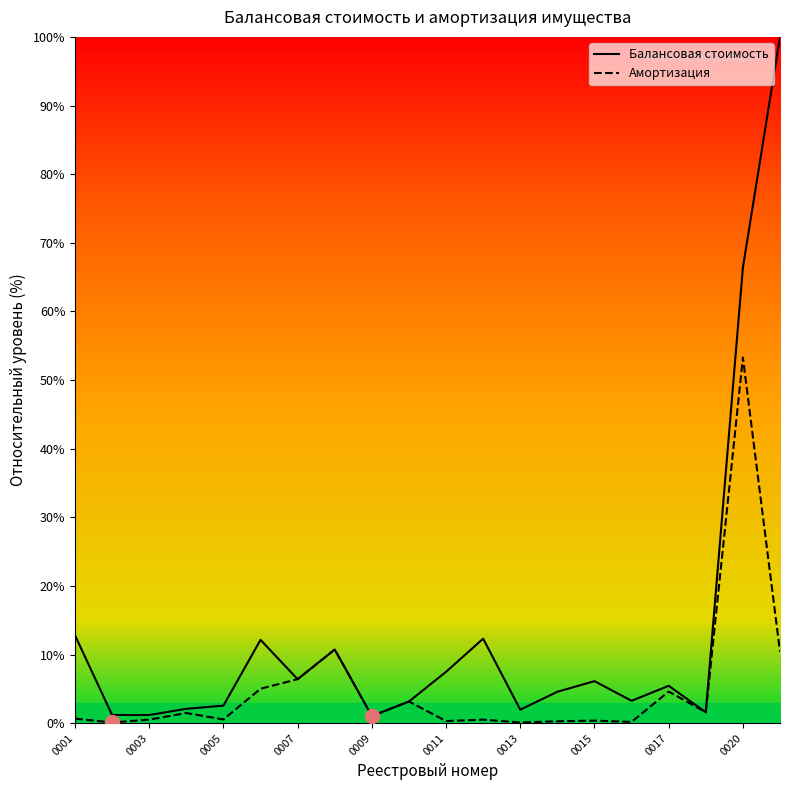

What is the sum of all Балансовая стоимость values?

262.6